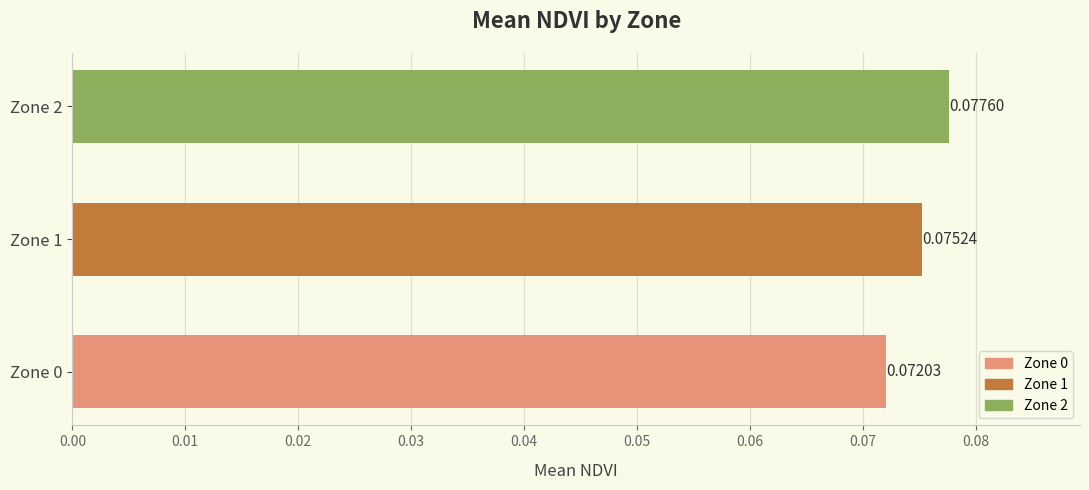

Rank the categories by value from highest to lowest.

Zone 2, Zone 1, Zone 0